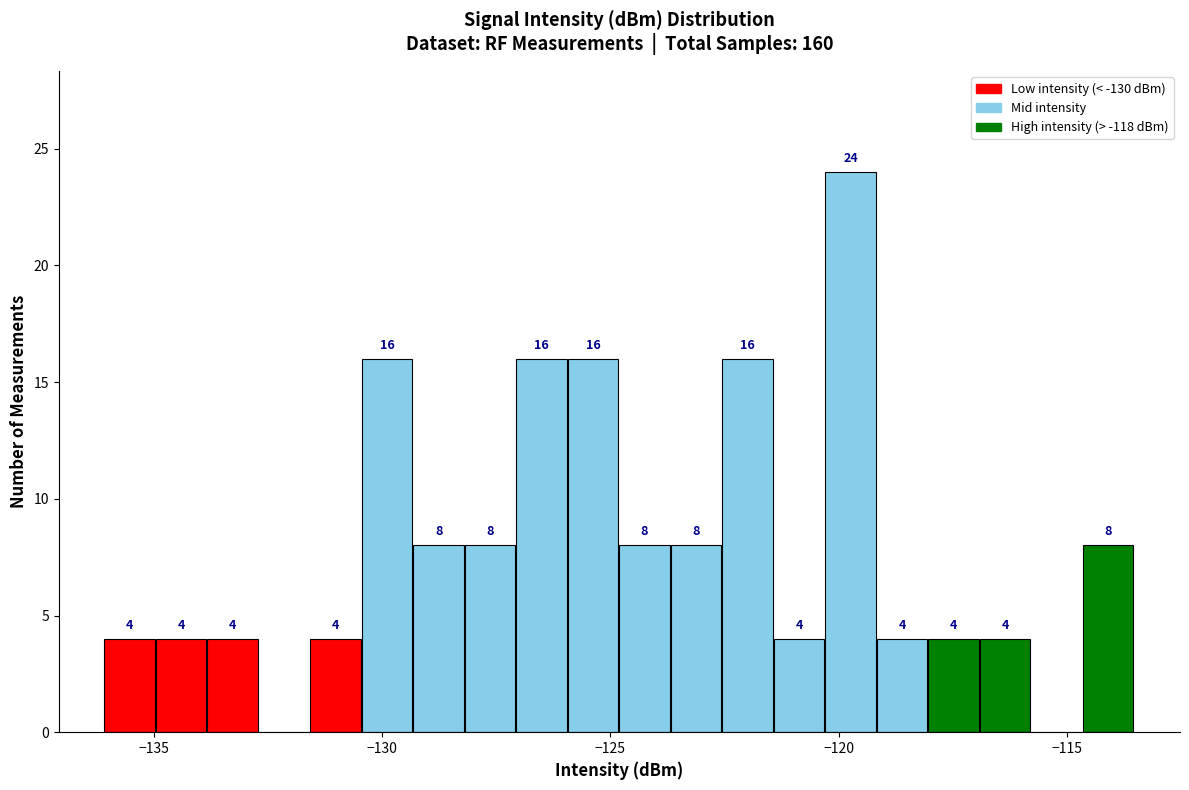

Around what value on the x-axis is the tallest bar? Give the approximate position of its centre, as read against the axis.

-119.5